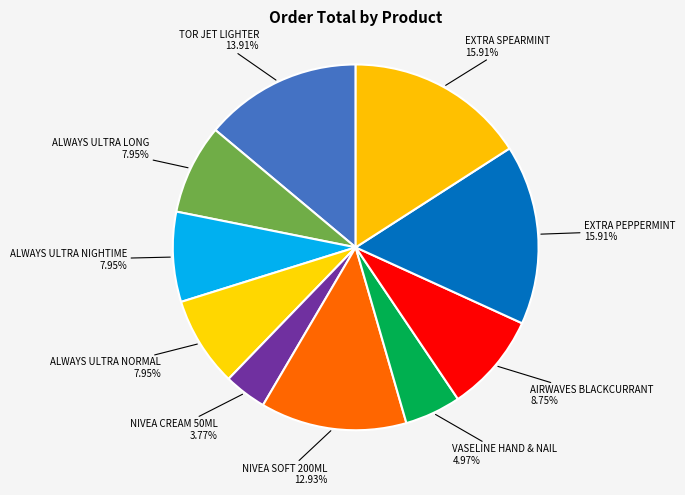

Does VASELINE HAND & NAIL account for over 50% of the chart?

No